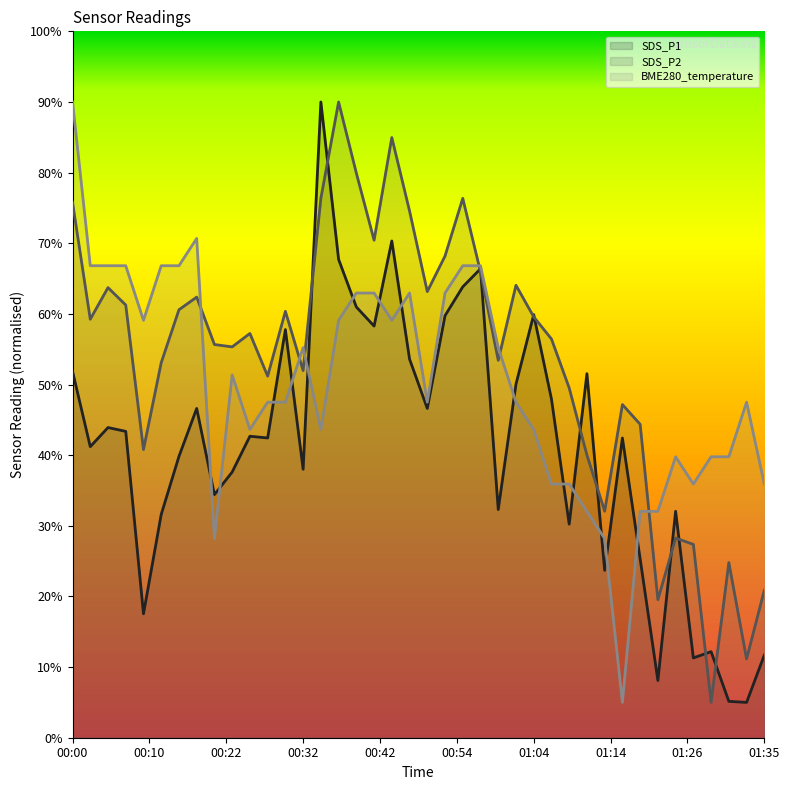

Where is the first local maximum for BME280_temperature?

00:17